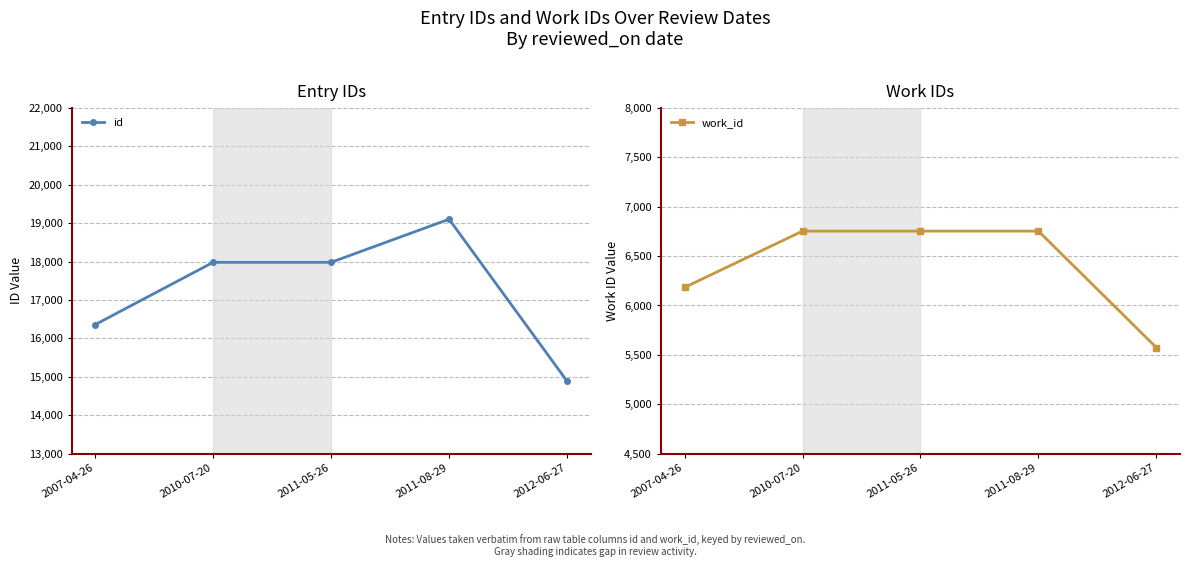

Where is work_id nearest to the value 6163?

2007-04-26